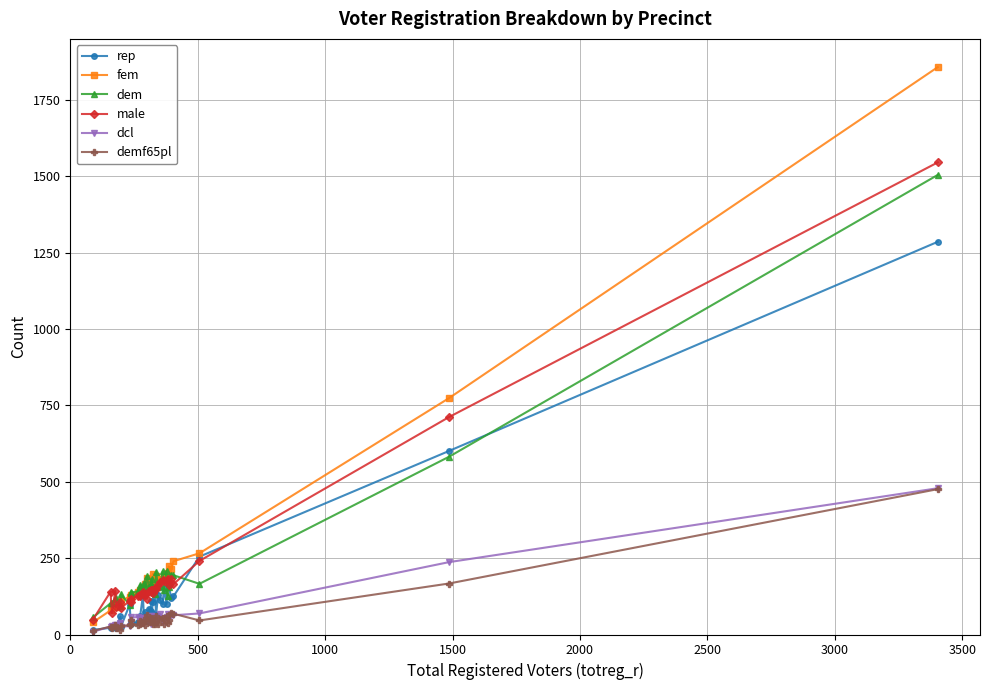

True or false: dcl and fem intersect in this chart.

False